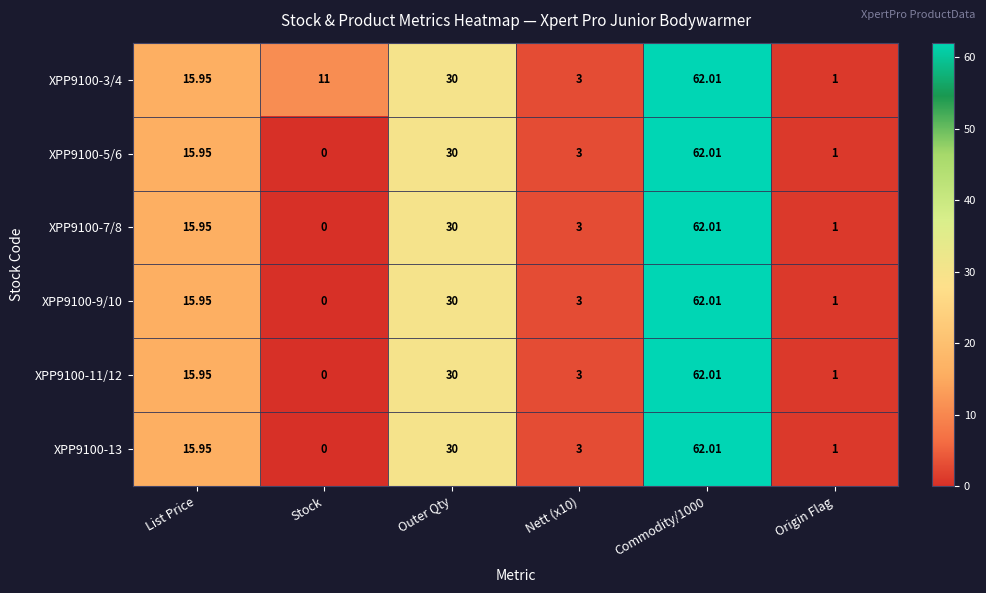

Is the value of XPP9100-11/12 at Origin Flag greater than the value of XPP9100-7/8 at Commodity/1000?

No